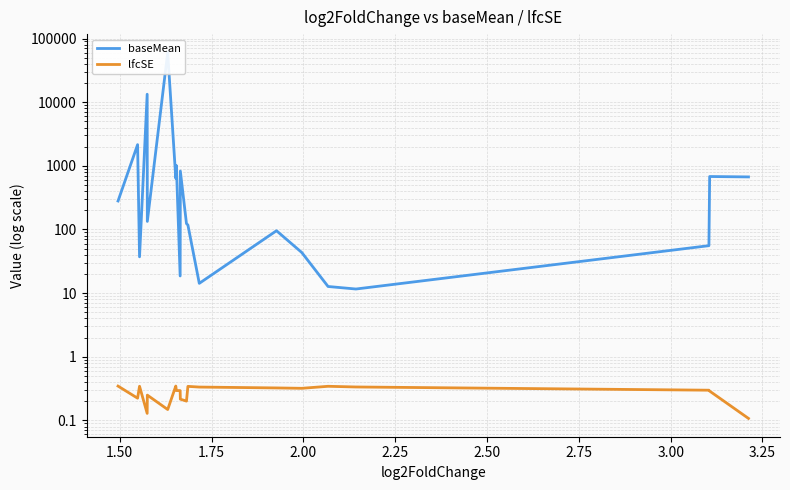

At how many categories does at least one series exceed 14260?

1